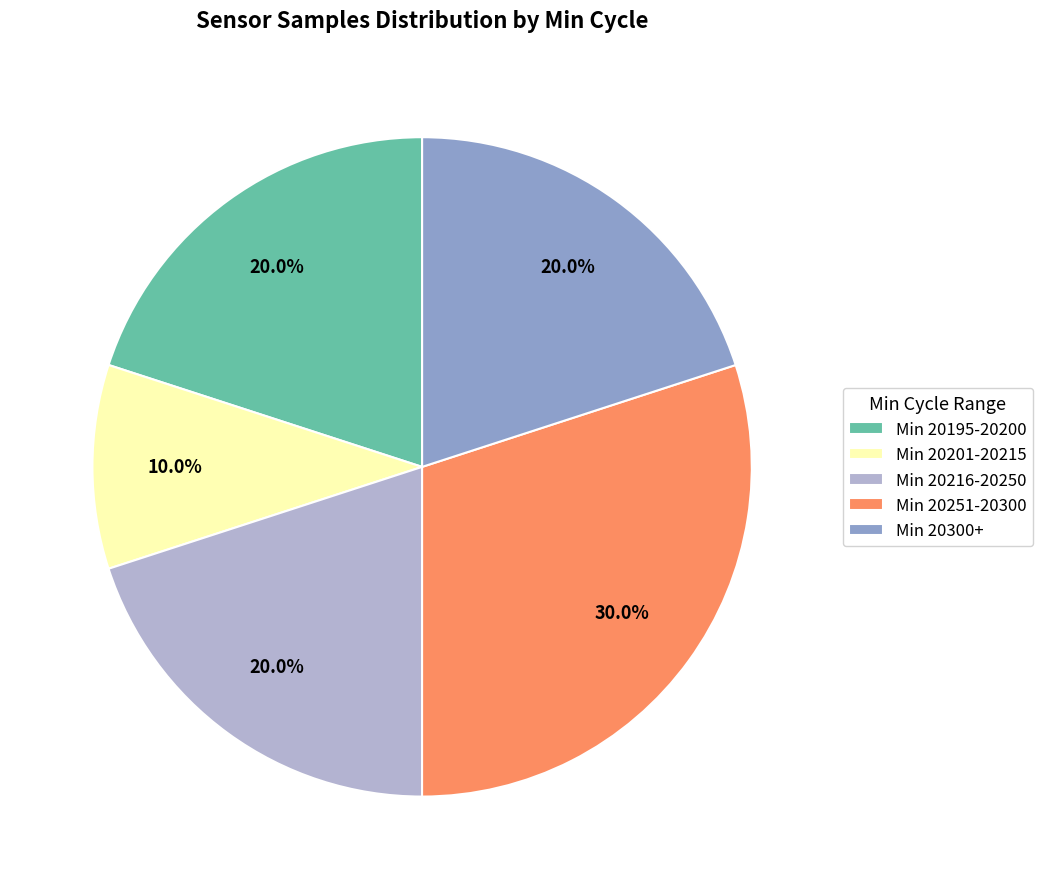

Is there a majority slice in this chart?

No